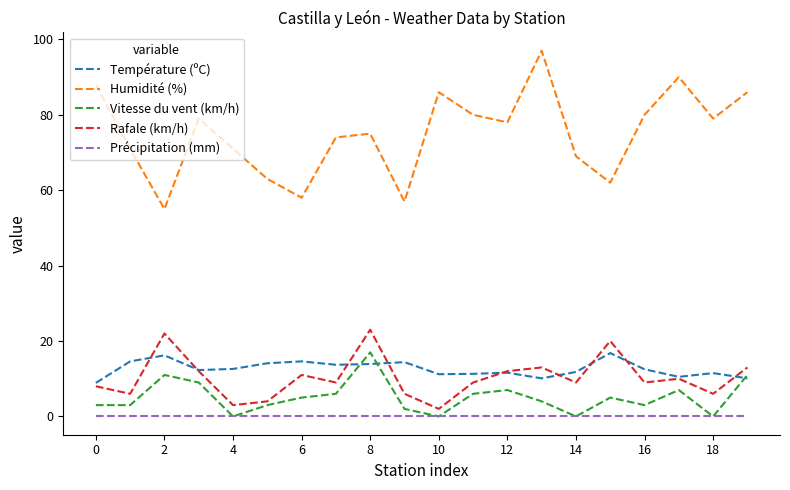

What is the highest value of the Rafale (km/h) series?

23.0